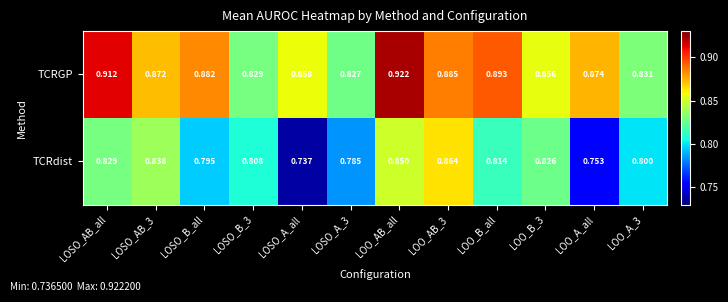

Between LOSO_B_3 and LOSO_A_all, which series saw the biggest shift?

TCRdist